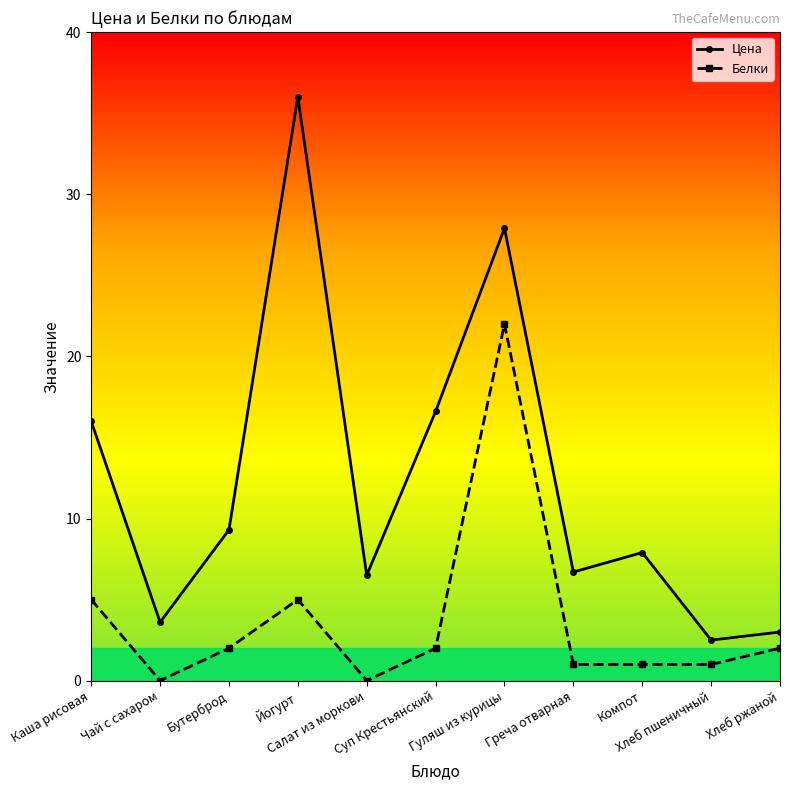

Reading left to right, extract all data points from this chart.

Цена: 16.0	3.6	9.3	36.0	6.5	16.6	27.9	6.7	7.9	2.5	3.0
Белки: 5.0	0.0	2.0	5.0	0.0	2.0	22.0	1.0	1.0	1.0	2.0